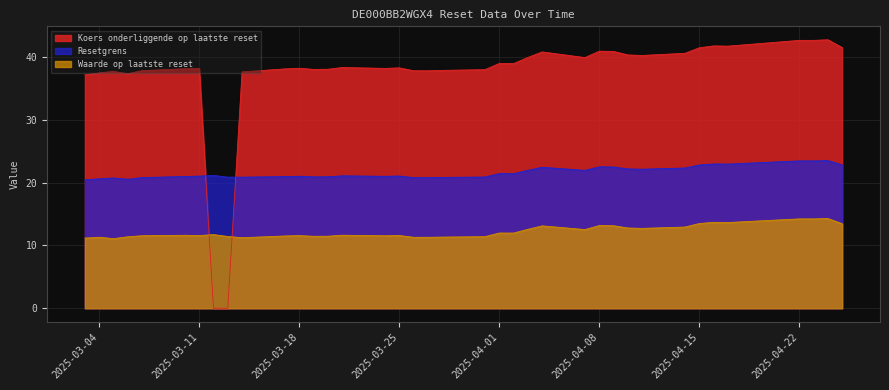

What is the value of the Resetgrens point at the 19th from the left?

20.8